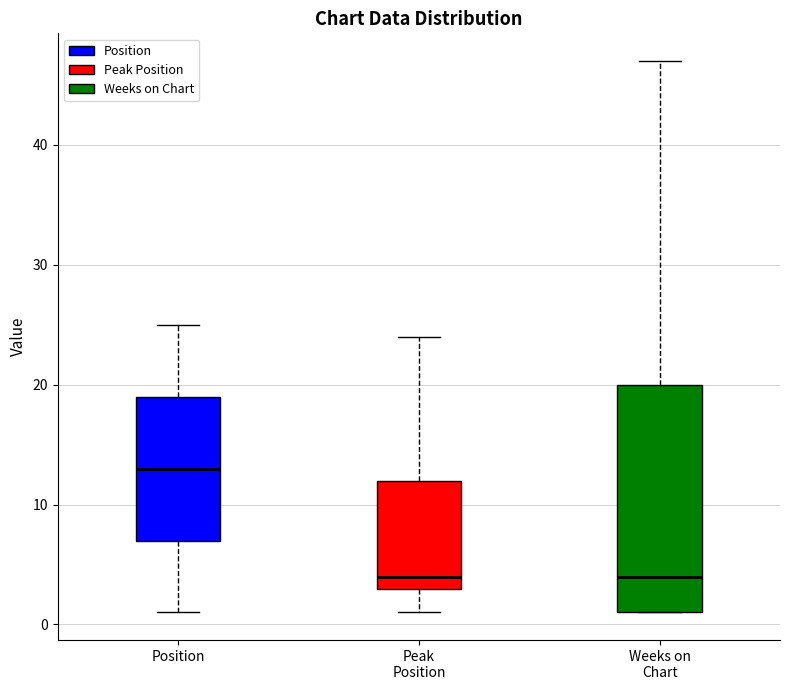

Reading left to right, transcribe this box plot: for each box, give where its median line is, the range the box spans, and where its two whiskers end, as read against the y-axis. The values are not printed on the chart, so give them approximately, as read against the axis.

Position: median 13, box 7 to 19, whiskers 1 to 25
Peak Position: median 4, box 3 to 12, whiskers 1 to 24
Weeks on Chart: median 4, box 1 to 20, whiskers 1 to 47